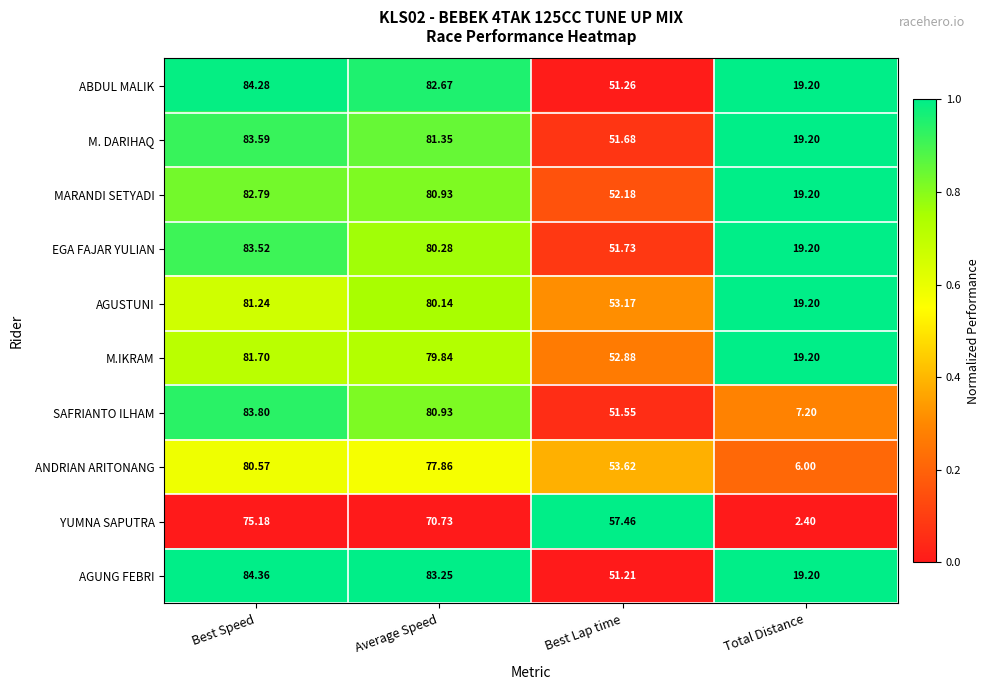

Which series has the widest spread of values?

SAFRIANTO ILHAM